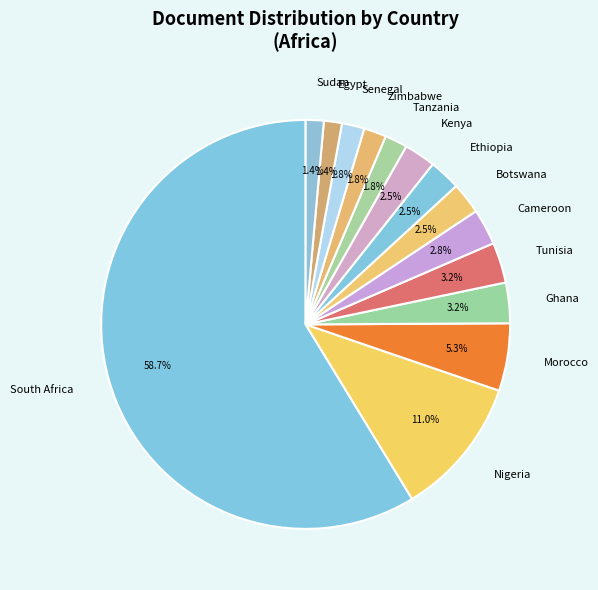

What is the majority slice?

South Africa